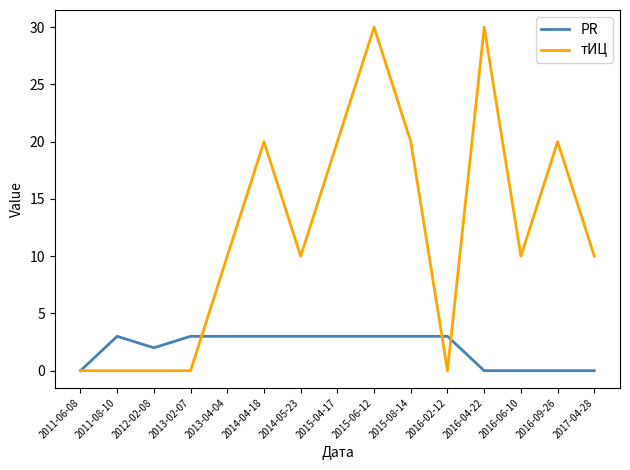

Rank the series at 2013-04-04 from highest to lowest value.

тИЦ, PR